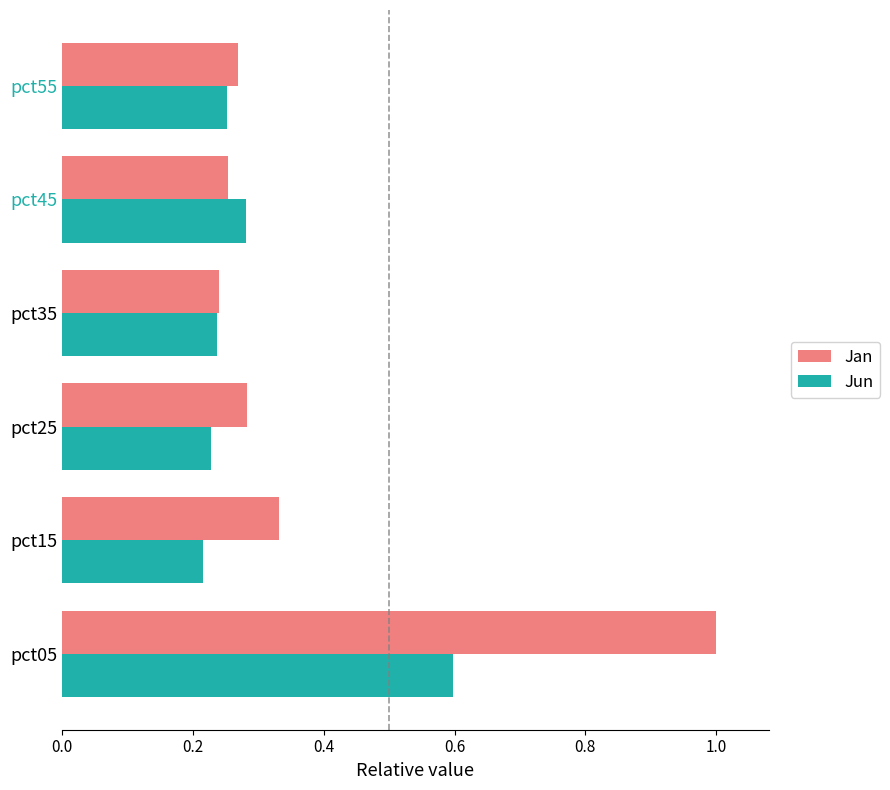

List the series in order of their overall mean, highest first.

Jan, Jun